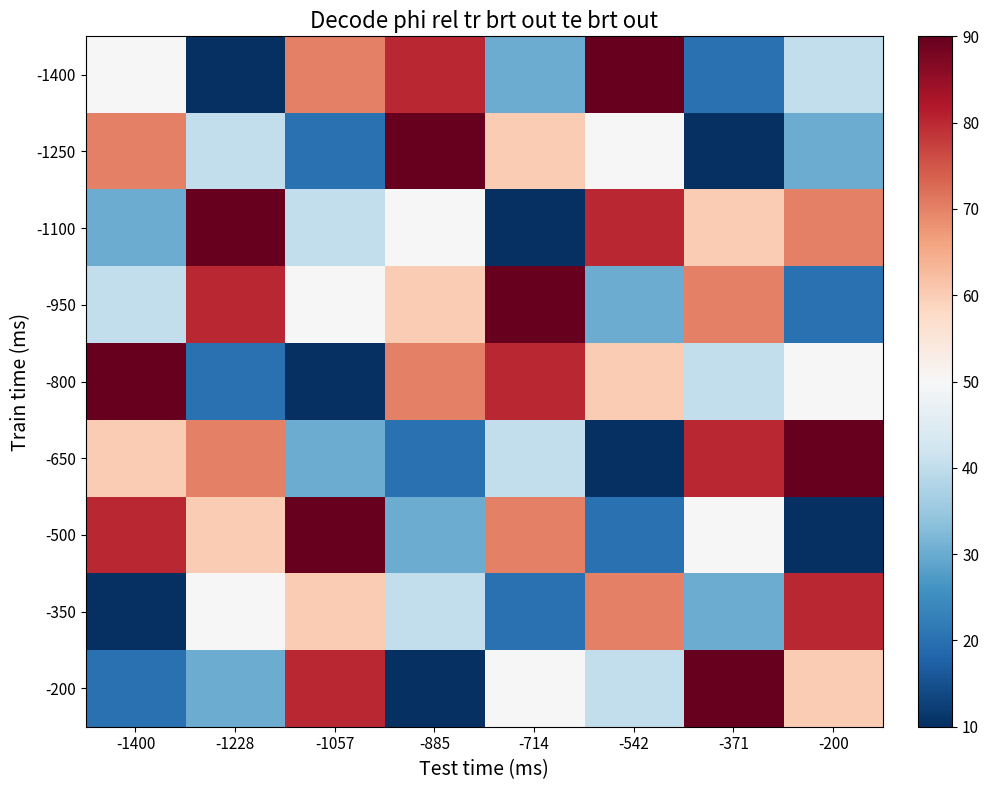

Reading left to right, transcribe all the data shown in this chart.

-1400: -1400=5	-1228=1	-1057=7	-885=8	-714=3	-542=9	-371=2	-200=4
-1250: -1400=7	-1228=4	-1057=2	-885=9	-714=6	-542=5	-371=1	-200=3
-1100: -1400=3	-1228=9	-1057=4	-885=5	-714=1	-542=8	-371=6	-200=7
-950: -1400=4	-1228=8	-1057=5	-885=6	-714=9	-542=3	-371=7	-200=2
-800: -1400=9	-1228=2	-1057=1	-885=7	-714=8	-542=6	-371=4	-200=5
-650: -1400=6	-1228=7	-1057=3	-885=2	-714=4	-542=1	-371=8	-200=9
-500: -1400=8	-1228=6	-1057=9	-885=3	-714=7	-542=2	-371=5	-200=1
-350: -1400=1	-1228=5	-1057=6	-885=4	-714=2	-542=7	-371=3	-200=8
-200: -1400=2	-1228=3	-1057=8	-885=1	-714=5	-542=4	-371=9	-200=6